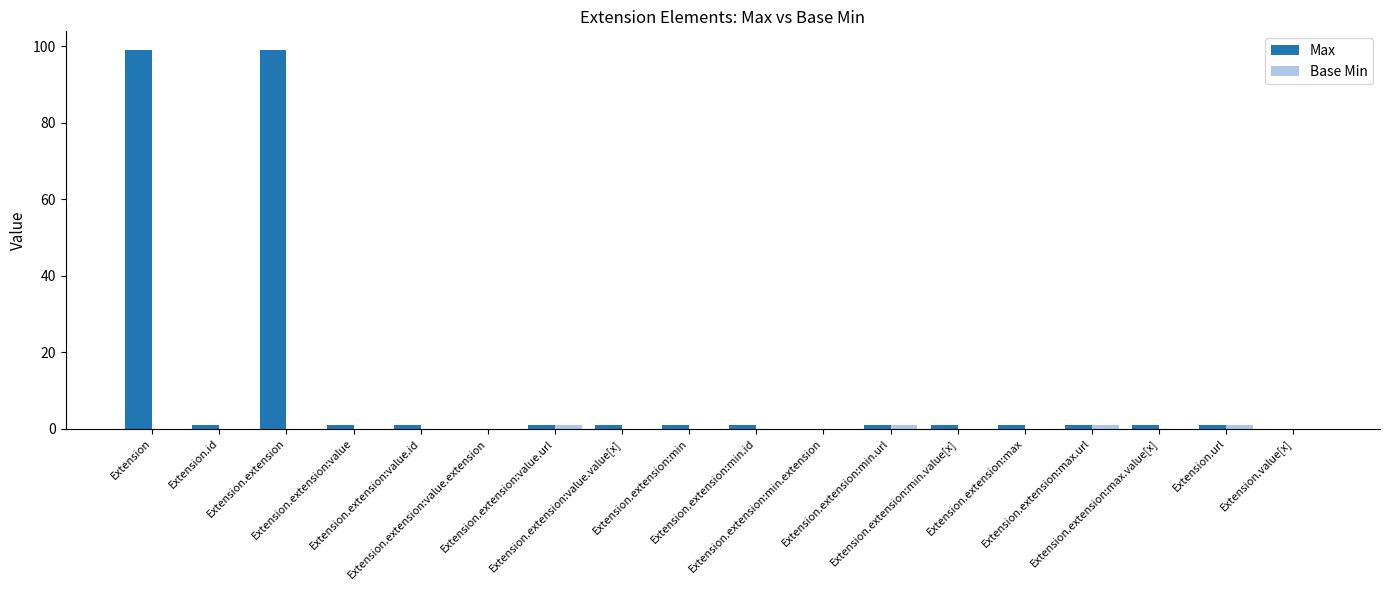

What is the greatest value displayed?

99